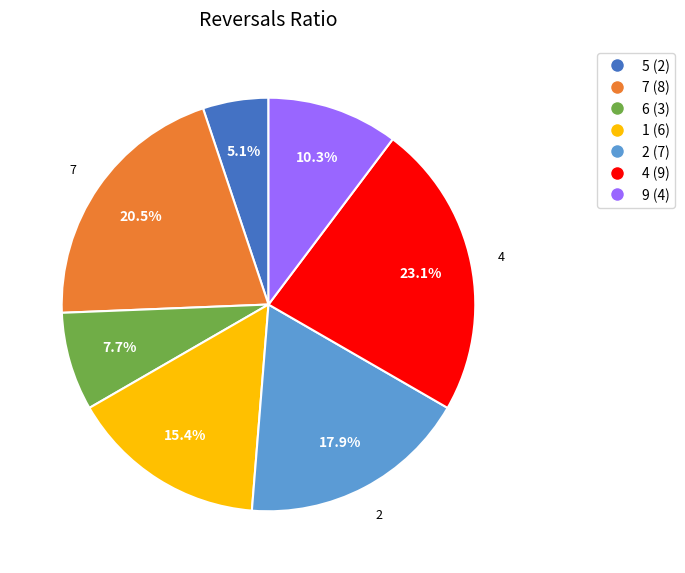

Does any single category account for the majority?

No